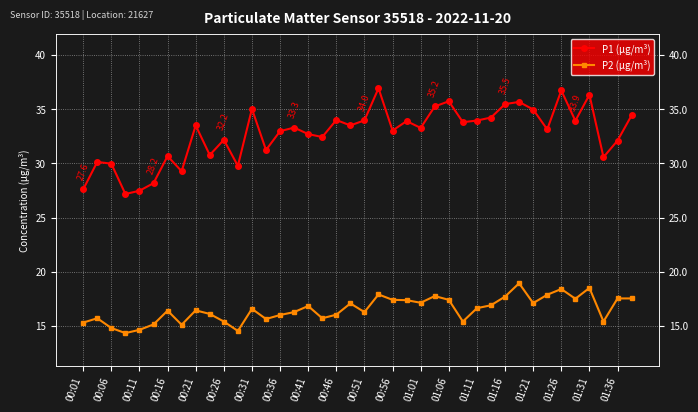

Between 00:36 and 01:16, which is larger?

01:16